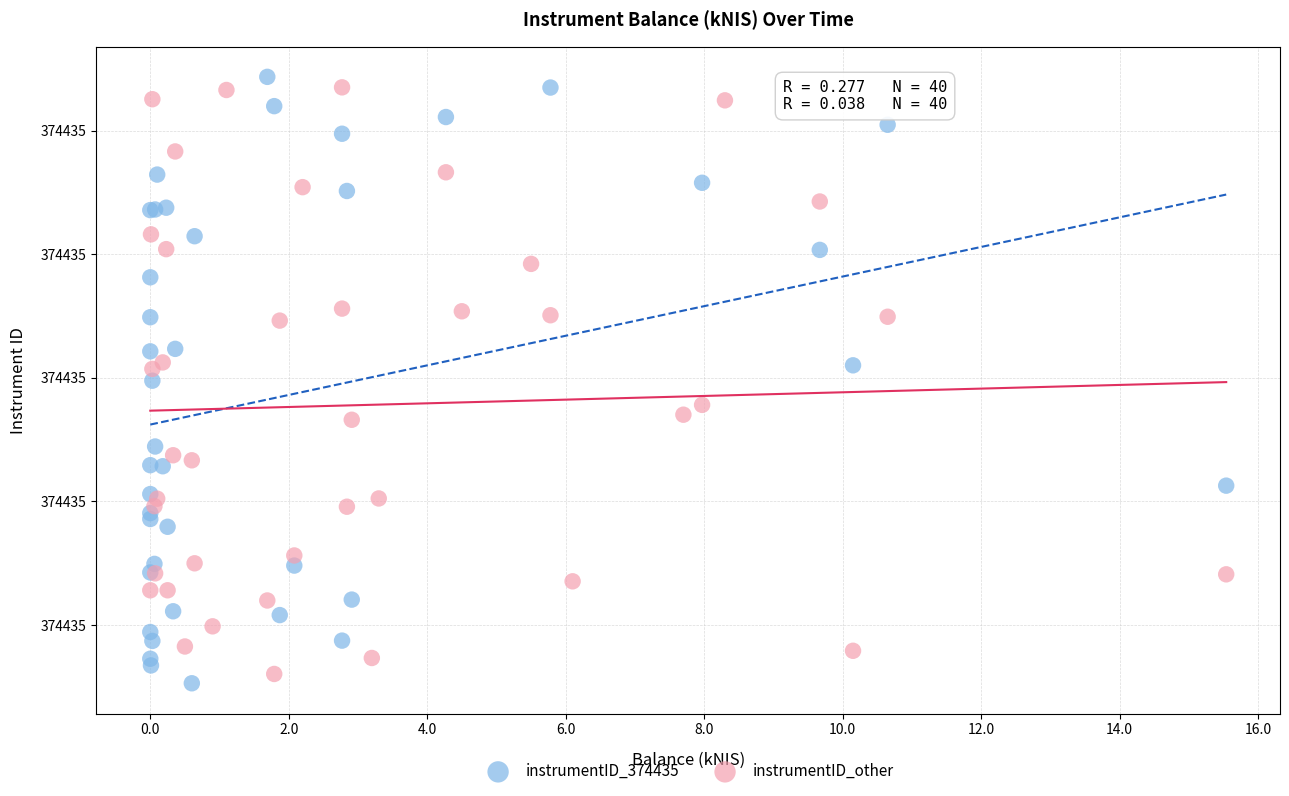

Which series reaches the minimum Y coordinate?

instrumentID_374435